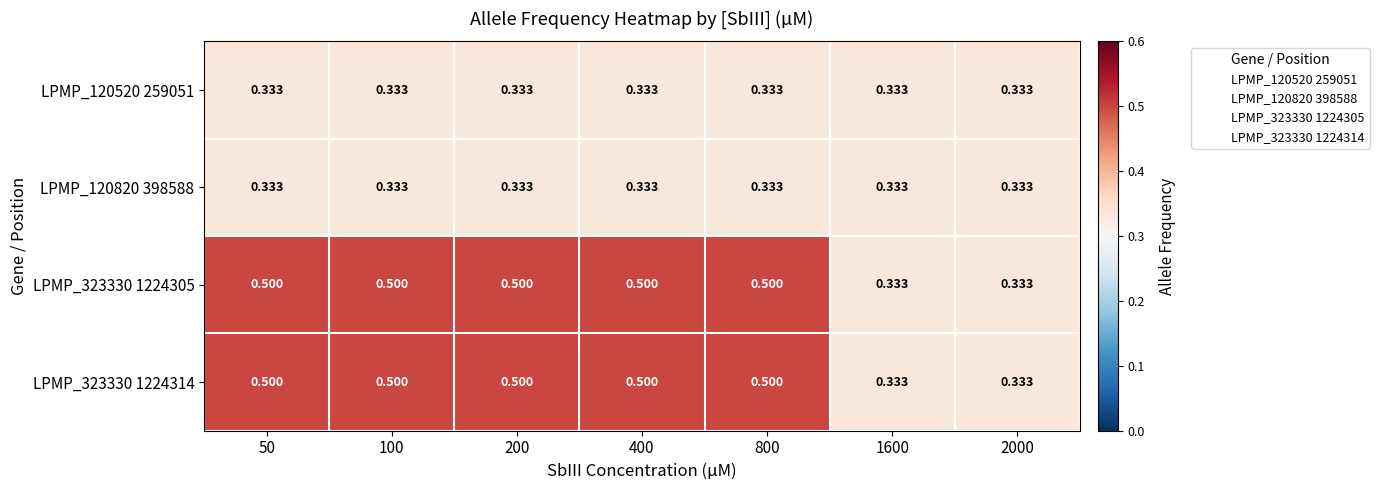

What is the total value across all series at 1600?

1.3